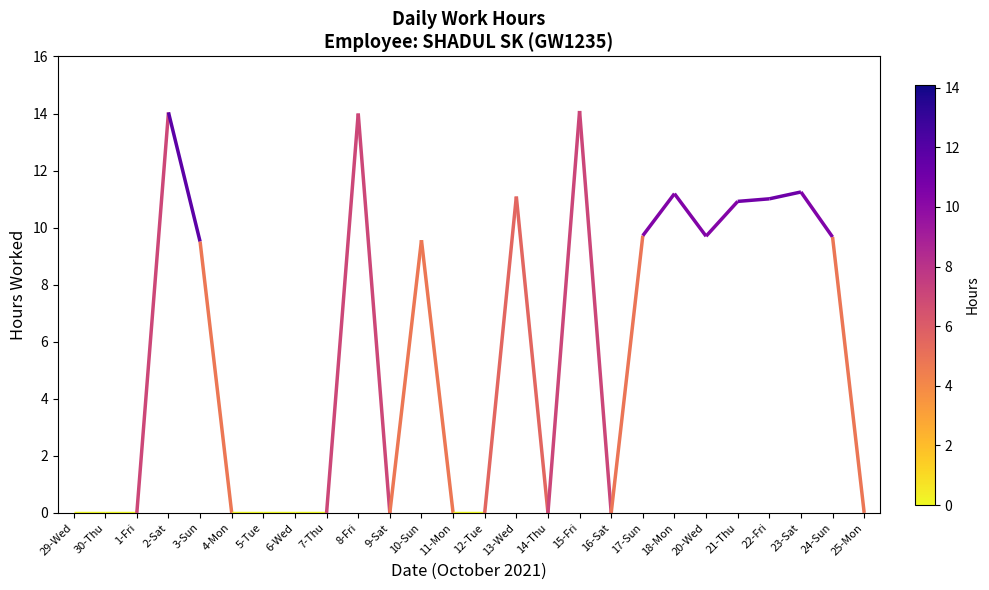

Which category has the highest value across all series?

15-Fri